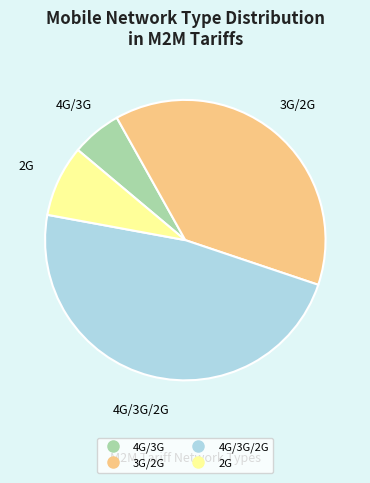

Does any single category account for the majority?

No